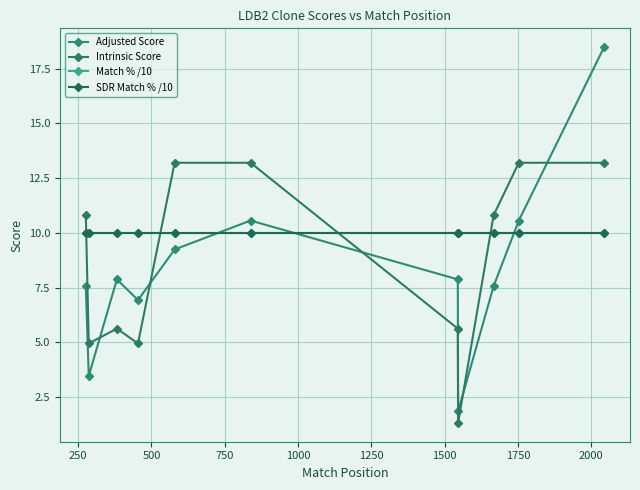

How many distinct data groups are displayed?

4